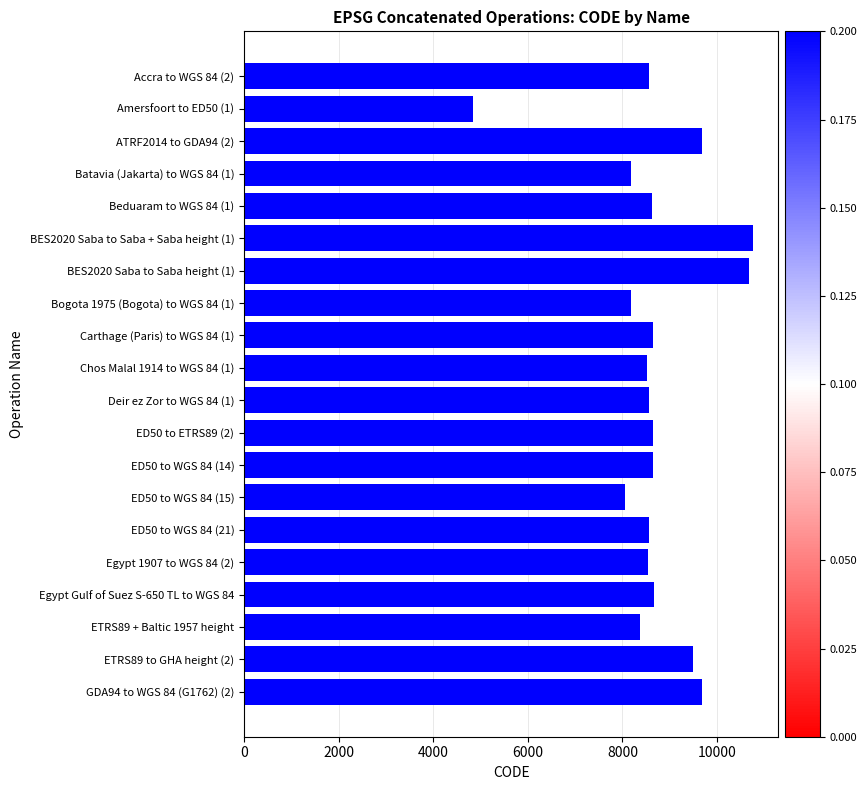

What is the change in value from BES2020 Saba to Saba height (1) to Egypt Gulf of Suez S-650 TL to WGS 84?

-2018